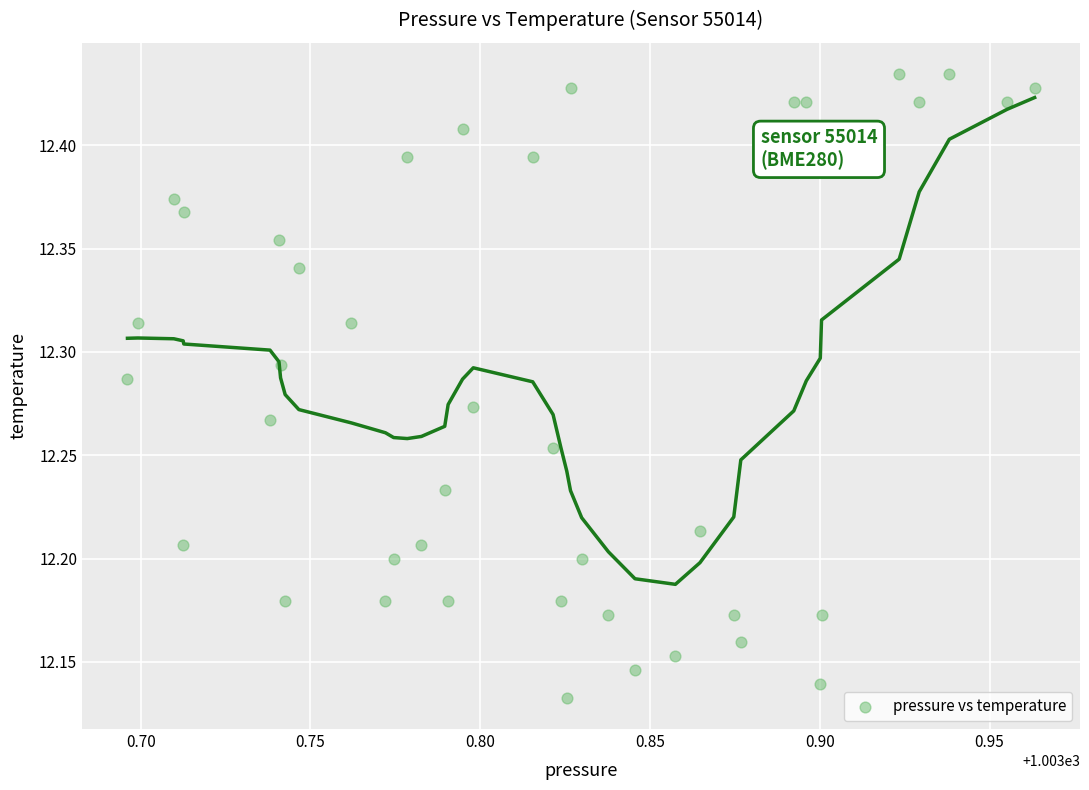

What is the range of X values (max minus min)?

0.3